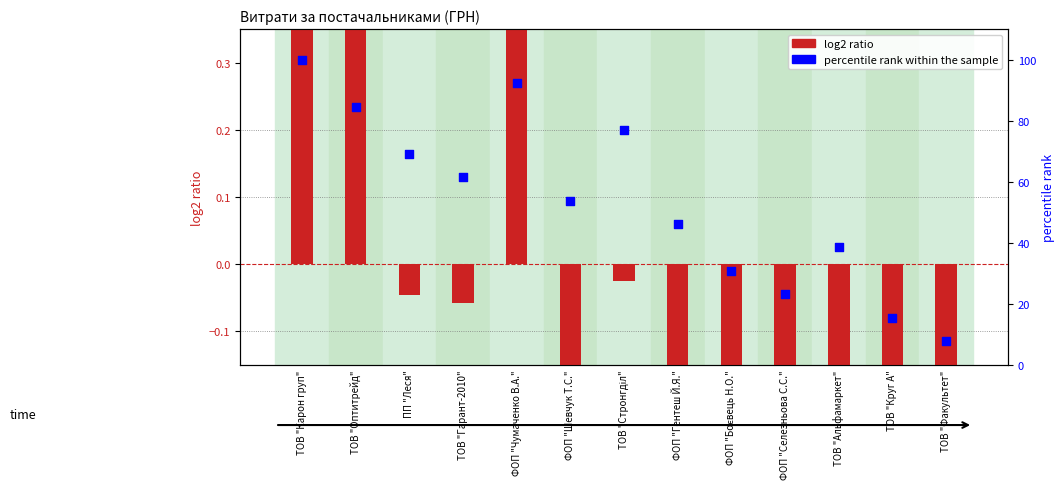

What are all the series names shown in the legend?

log2 ratio, percentile rank within the sample